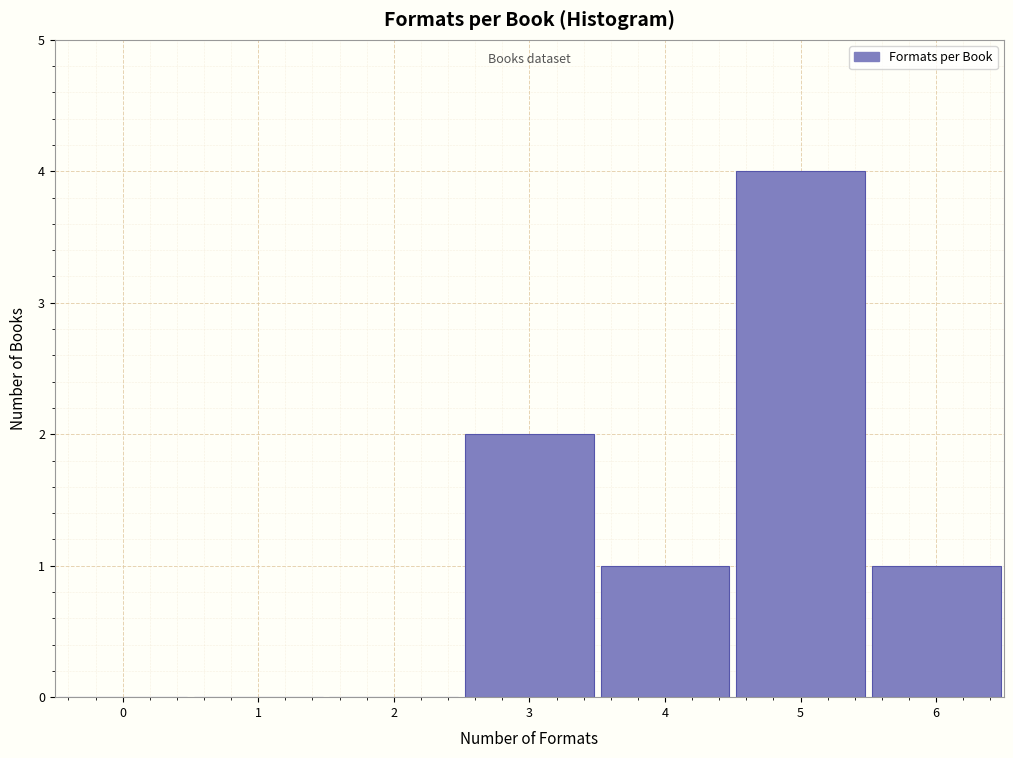

Reading left to right, transcribe this chart: for each bar, give the range it covers on the x-axis and its height. The values are not printed on the chart, so give them approximately, as read against the axis.

-0.5 to 0.5: 0
0.5 to 1.5: 0
1.5 to 2.5: 0
2.5 to 3.5: 2
3.5 to 4.5: 1
4.5 to 5.5: 4
5.5 to 6.5: 1